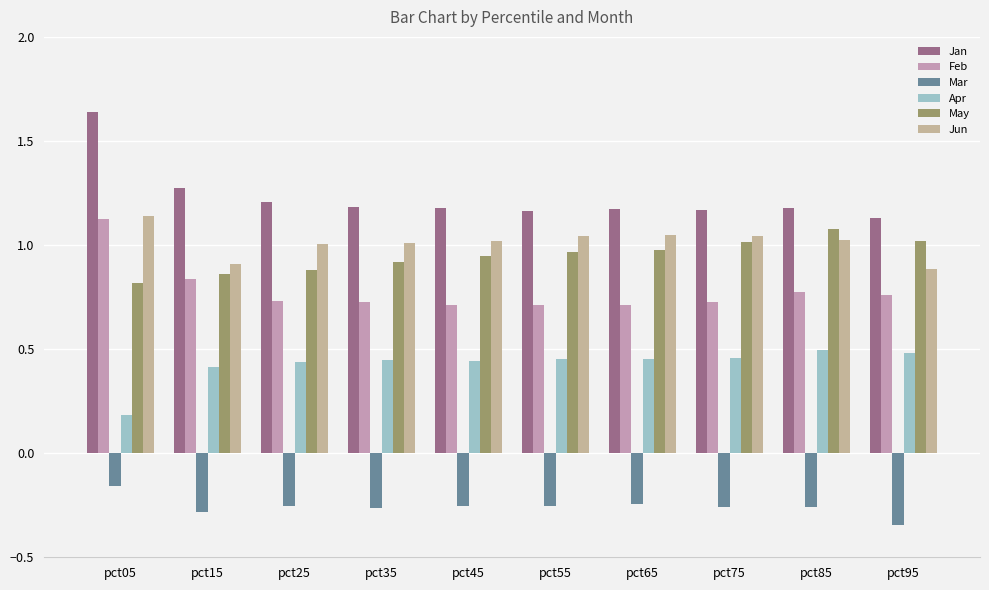

What is the maximum value for Jan?

1.6